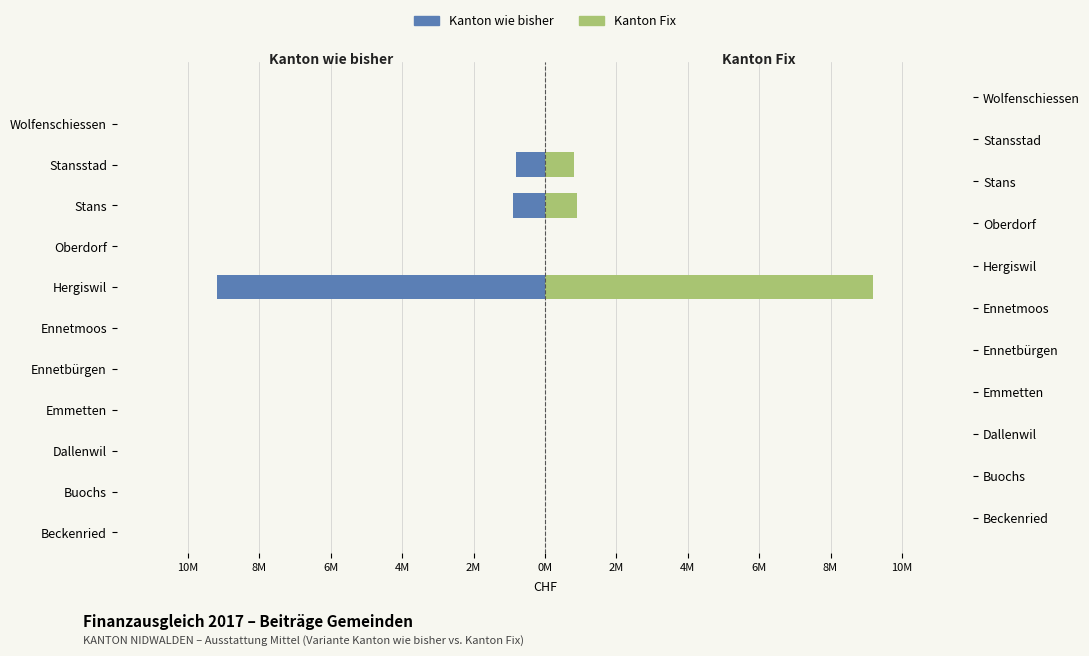

What is the difference between the maximum and minimum values in the Kanton Fix series?

9183654